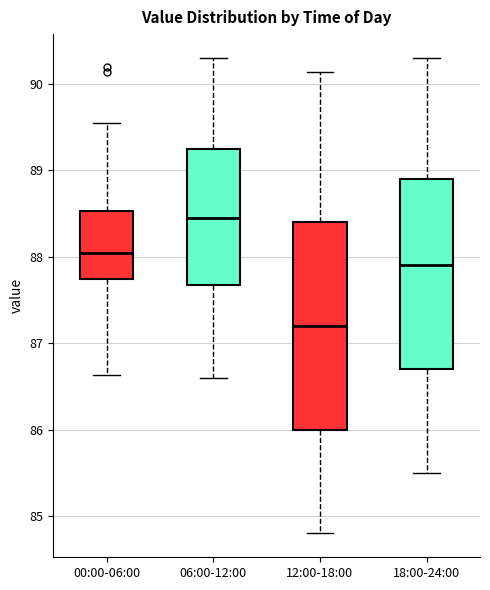

Where does the median line of the box for 18:00-24:00 sit on the y-axis? The values are not printed on the chart, so give them approximately, as read against the axis.

87.9